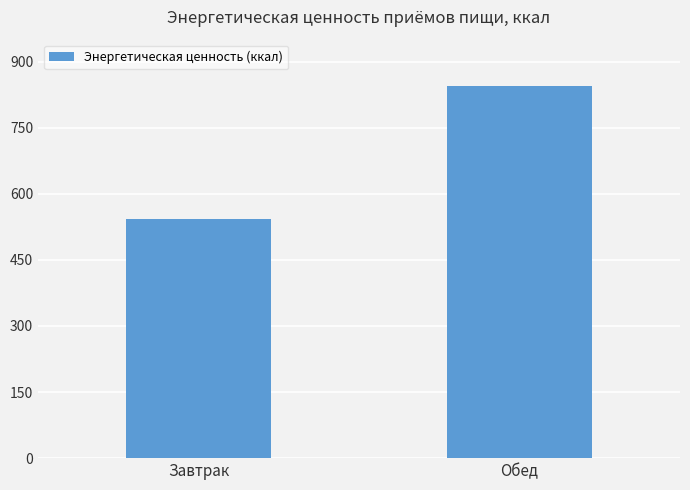

List the labels in order of value, smallest first.

Завтрак, Обед